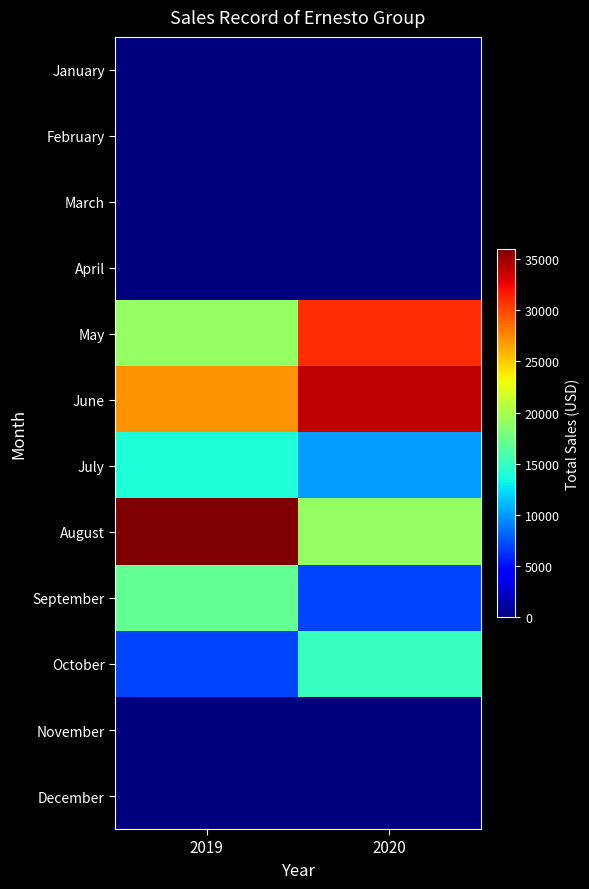

Reading left to right, list all the values displayed in this chart.

January: 2019=0	2020=0
February: 2019=0	2020=0
March: 2019=0	2020=0
April: 2019=0	2020=0
May: 2019=19000	2020=31000
June: 2019=27000	2020=34000
July: 2019=14000	2020=10000
August: 2019=36000	2020=19000
September: 2019=17000	2020=7000
October: 2019=7000	2020=15000
November: 2019=0	2020=0
December: 2019=0	2020=0